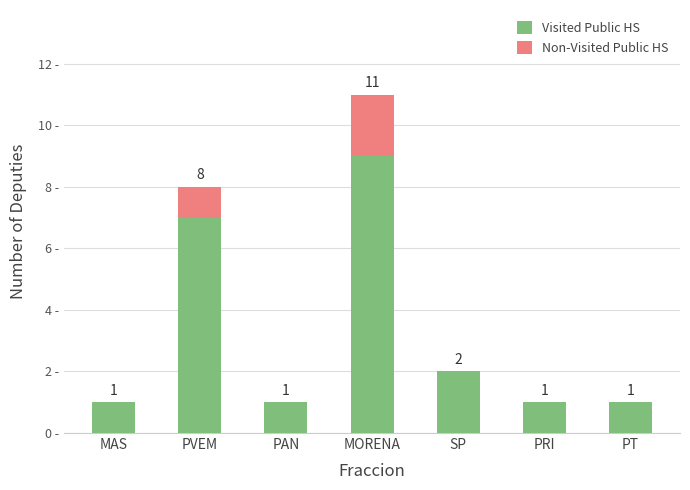

At which category is the sum across all series the highest?

MORENA